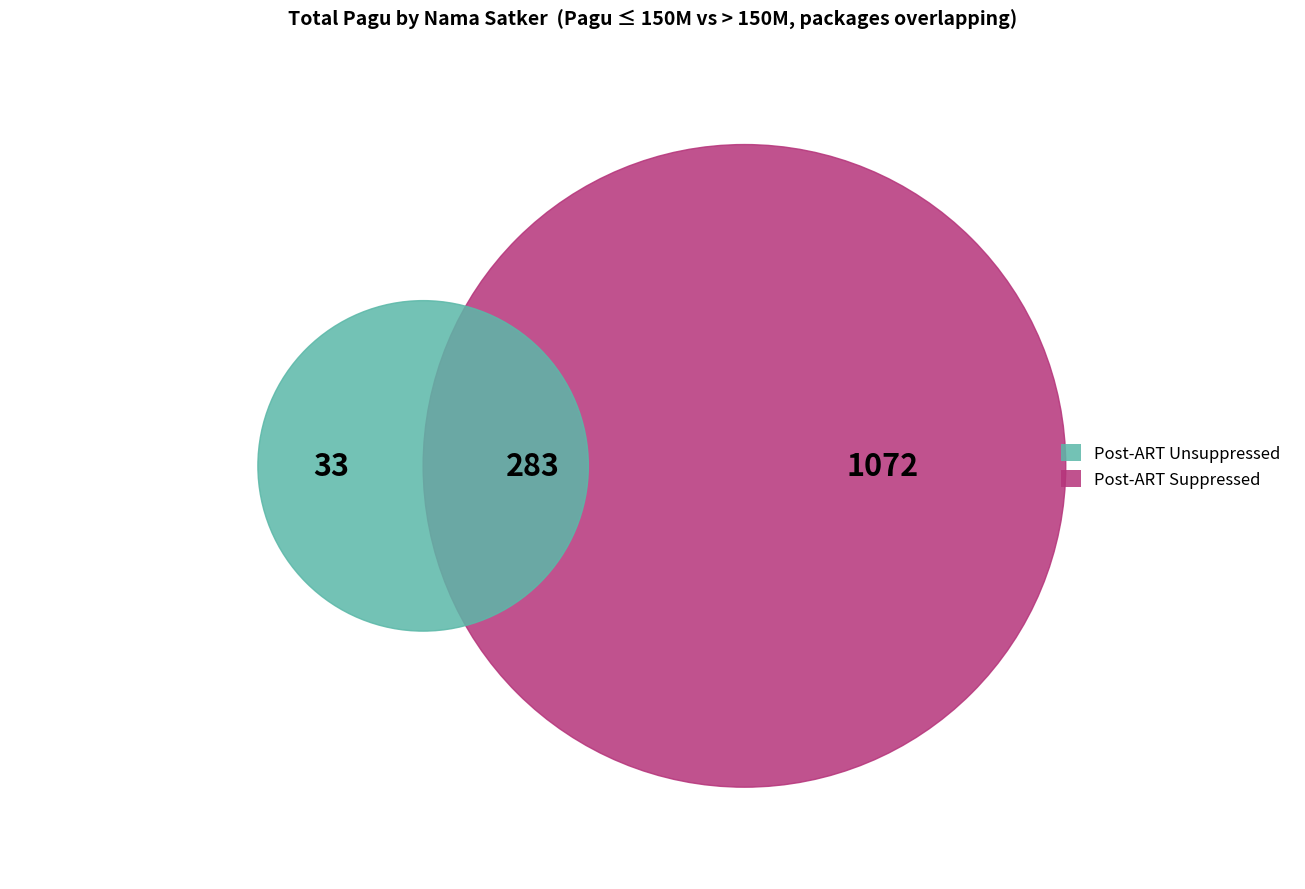

True or false: 16 accounts for 1% of the total.

True